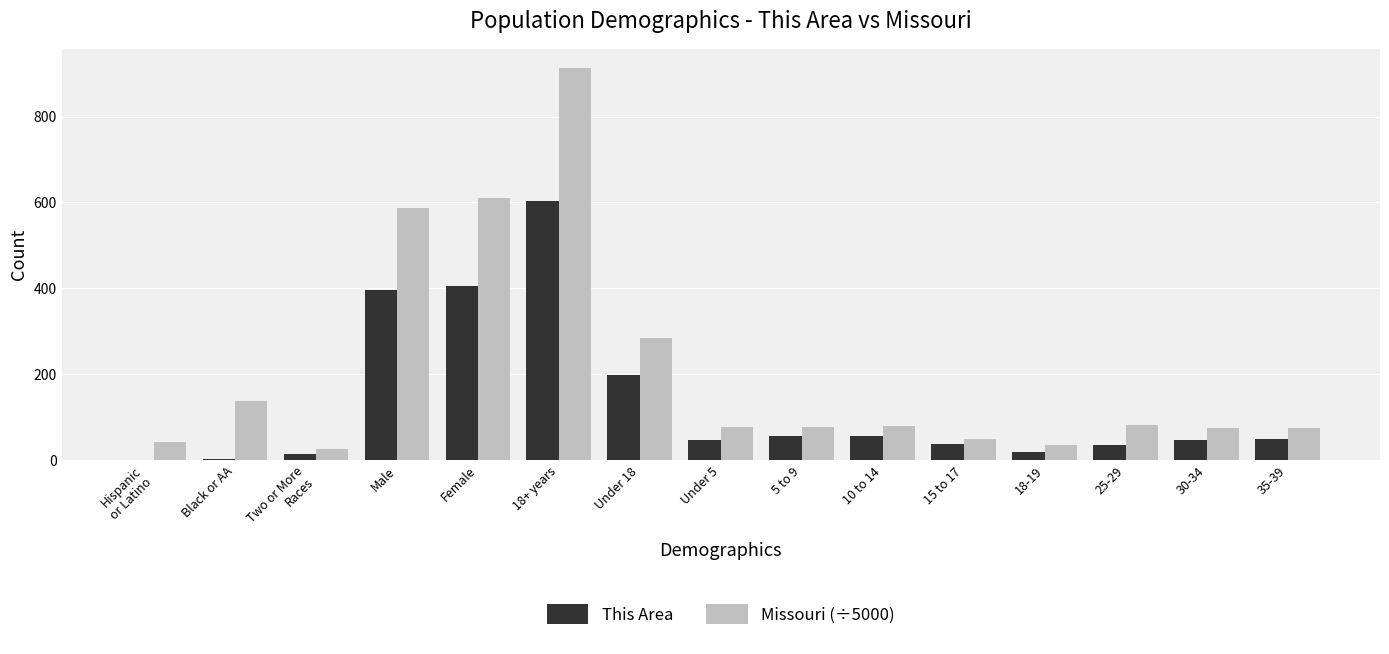

What is the highest value of the Missouri (÷5000) series?

912.7